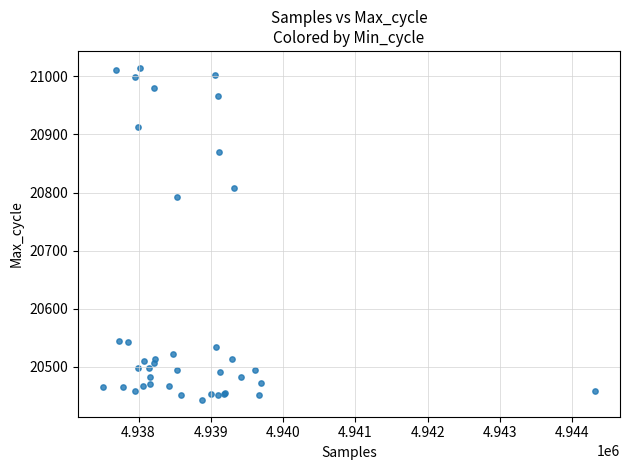

What Y value in the scatter plot is closest to 20729?

20792